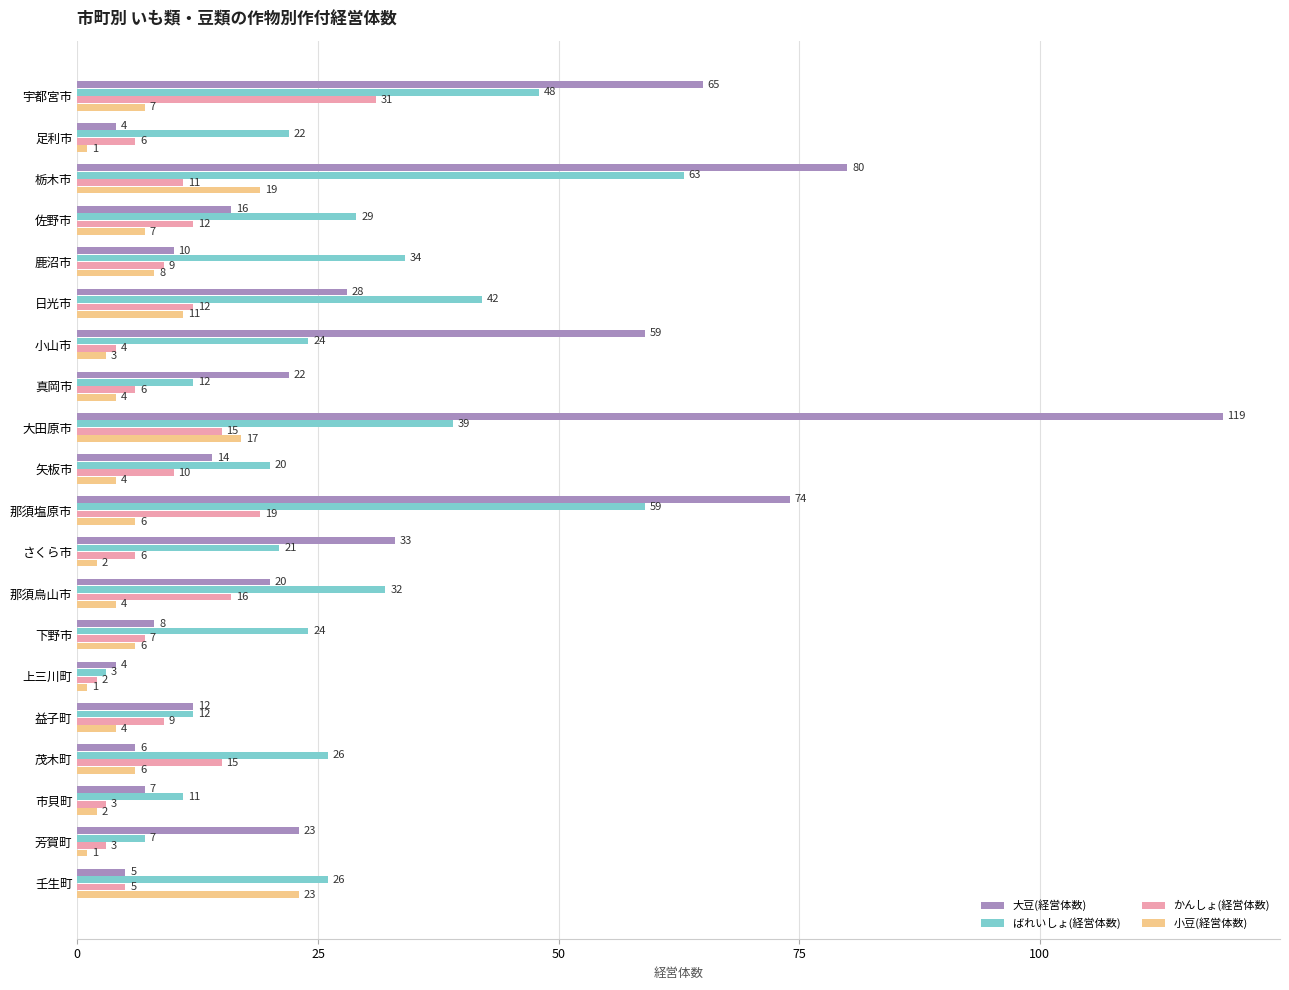

Count the number of data series in this chart.

4